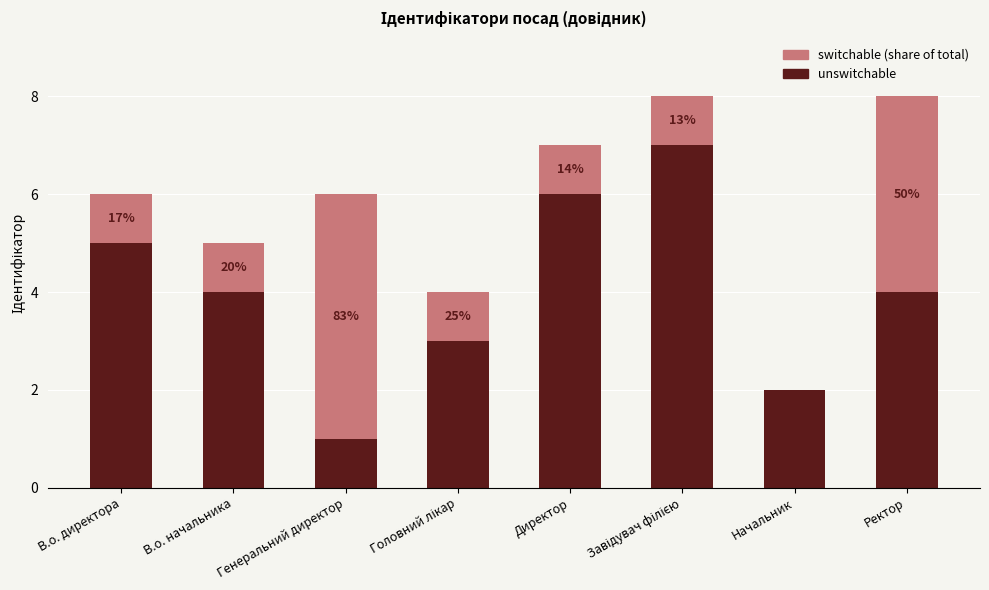

The value of unswitchable at В.о. начальника is 4. True or false?

True